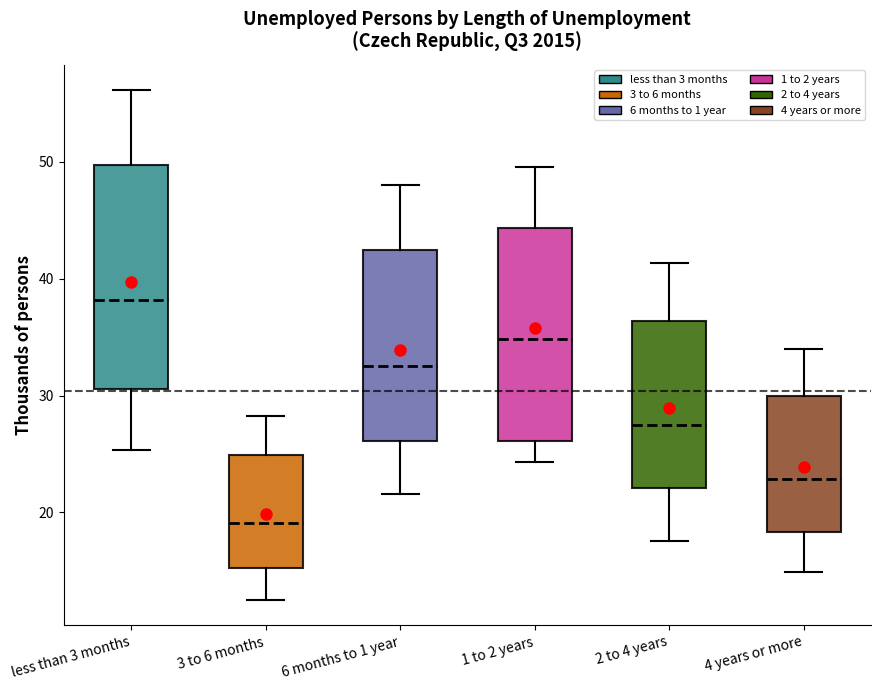

Reading left to right, transcribe this box plot: for each box, give where its median line is, the range the box spans, and where its two whiskers end, as read against the y-axis. The values are not printed on the chart, so give them approximately, as read against the axis.

less than 3 months: median 38, box 31 to 50, whiskers 25 to 56
3 to 6 months: median 19, box 15 to 25, whiskers 13 to 28
6 months to 1 year: median 33, box 26 to 42, whiskers 22 to 48
1 to 2 years: median 35, box 26 to 44, whiskers 24 to 50
2 to 4 years: median 27, box 22 to 36, whiskers 18 to 41
4 years or more: median 23, box 18 to 30, whiskers 15 to 34